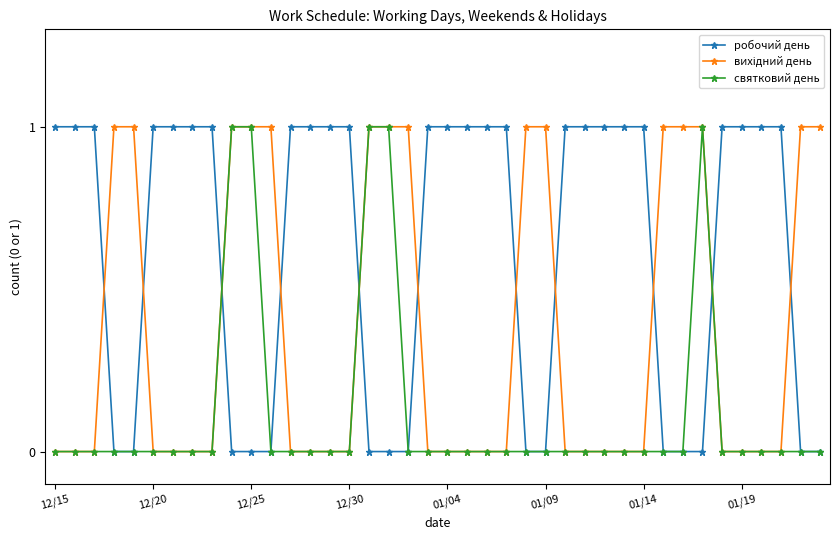

Which series has the largest total across all categories?

робочий день